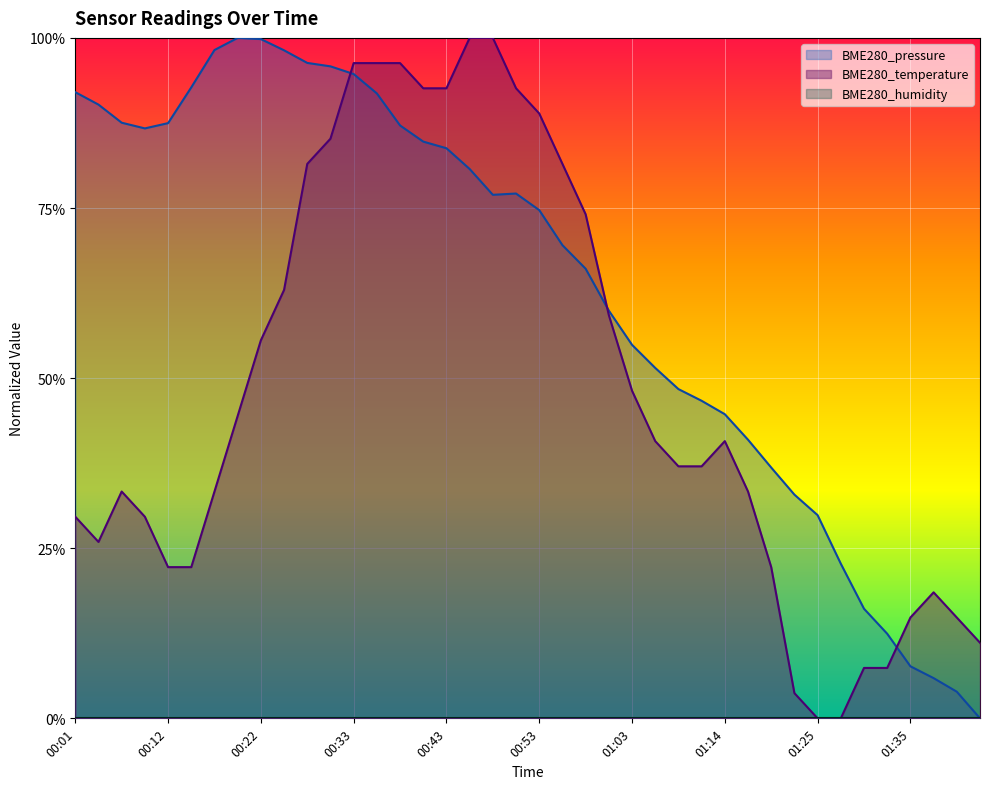

Reading left to right, transcribe all the data shown in this chart.

BME280_pressure: 0.9	0.9	0.9	0.9	0.9	0.9	1.0	1.0	1.0	1.0	1.0	1.0	0.9	0.9	0.9	0.8	0.8	0.8	0.8	0.8	0.7	0.7	0.7	0.6	0.5	0.5	0.5	0.5	0.4	0.4	0.4	0.3	0.3	0.2	0.2	0.1	0.1	0.1	0.0	0.0
BME280_temperature: 0.3	0.3	0.3	0.3	0.2	0.2	0.3	0.4	0.6	0.6	0.8	0.9	1.0	1.0	1.0	0.9	0.9	1.0	1.0	0.9	0.9	0.8	0.7	0.6	0.5	0.4	0.4	0.4	0.4	0.3	0.2	0.0	0.0	0.0	0.1	0.1	0.1	0.2	0.1	0.1